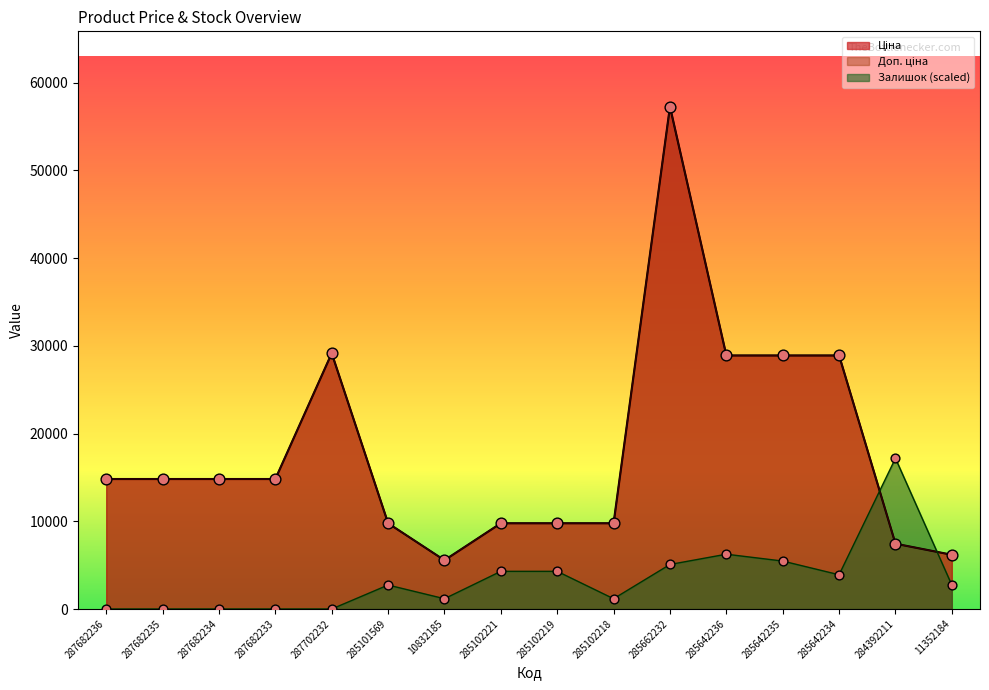

Which series has the widest spread of Y values?

Ціна